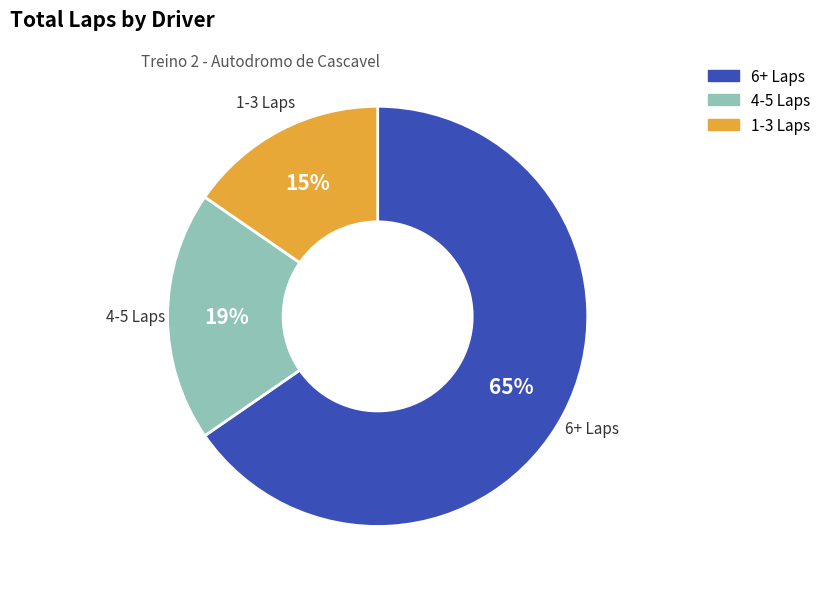

Count the number of slices in the pie.

3